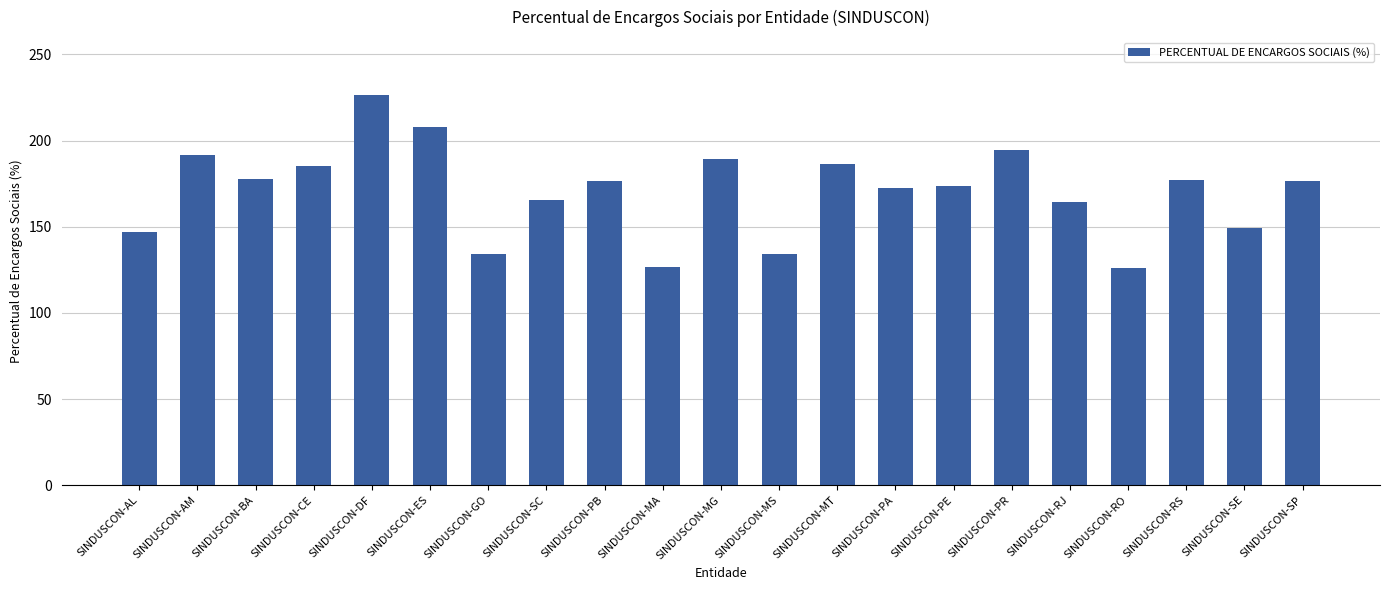

What is the approximate value at SINDUSCON-SC?

165.3